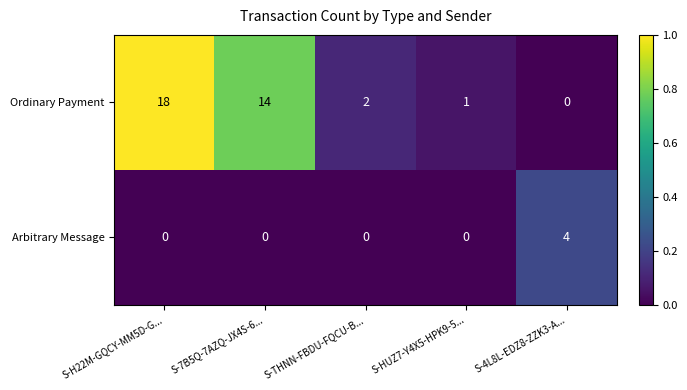

What is the spread (max minus min) of values at S-H22M-GQCY-MM5D-G...?

18